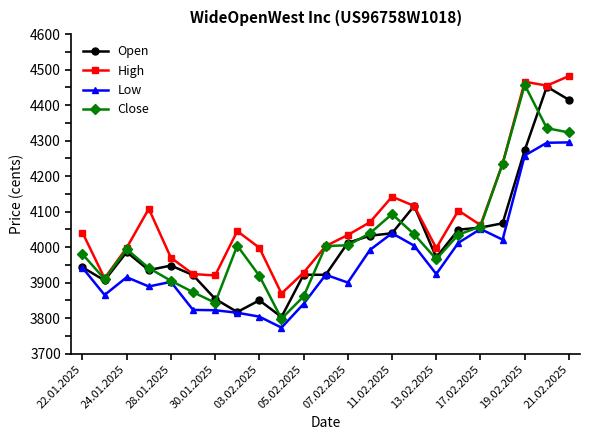

What is the lowest value of the Low series?

3773